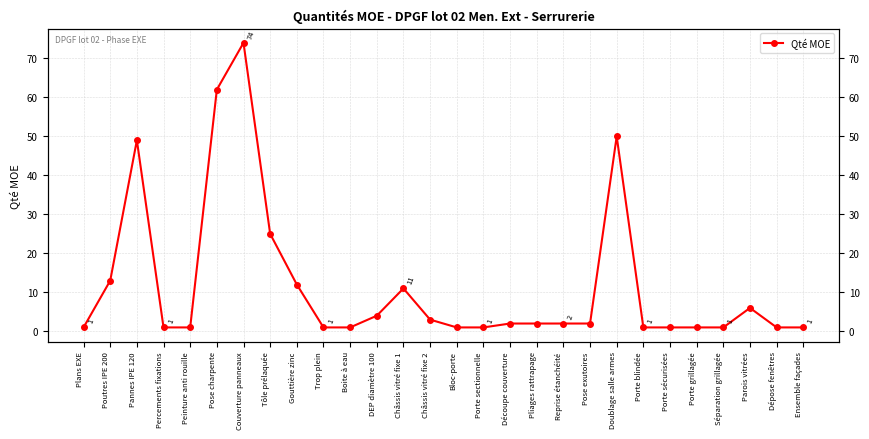

What is the label of the 16th point from the right?

Châssis vitré fixe 1